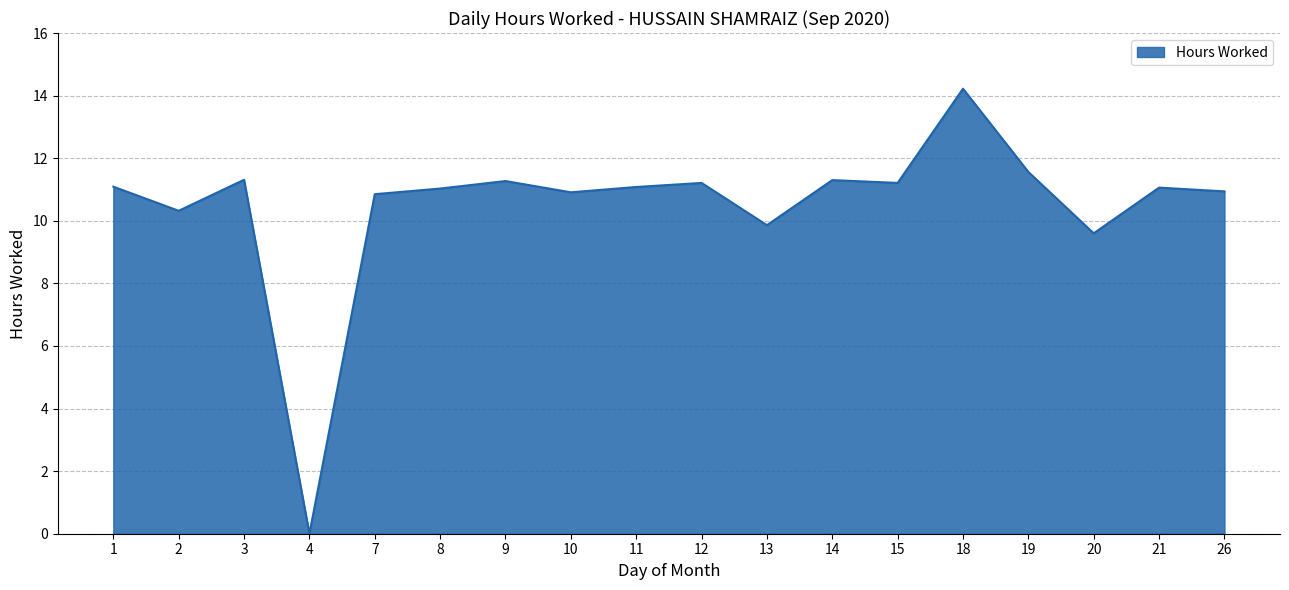

Approximately how many times larger is the value at 18 compared to 12?

1.3